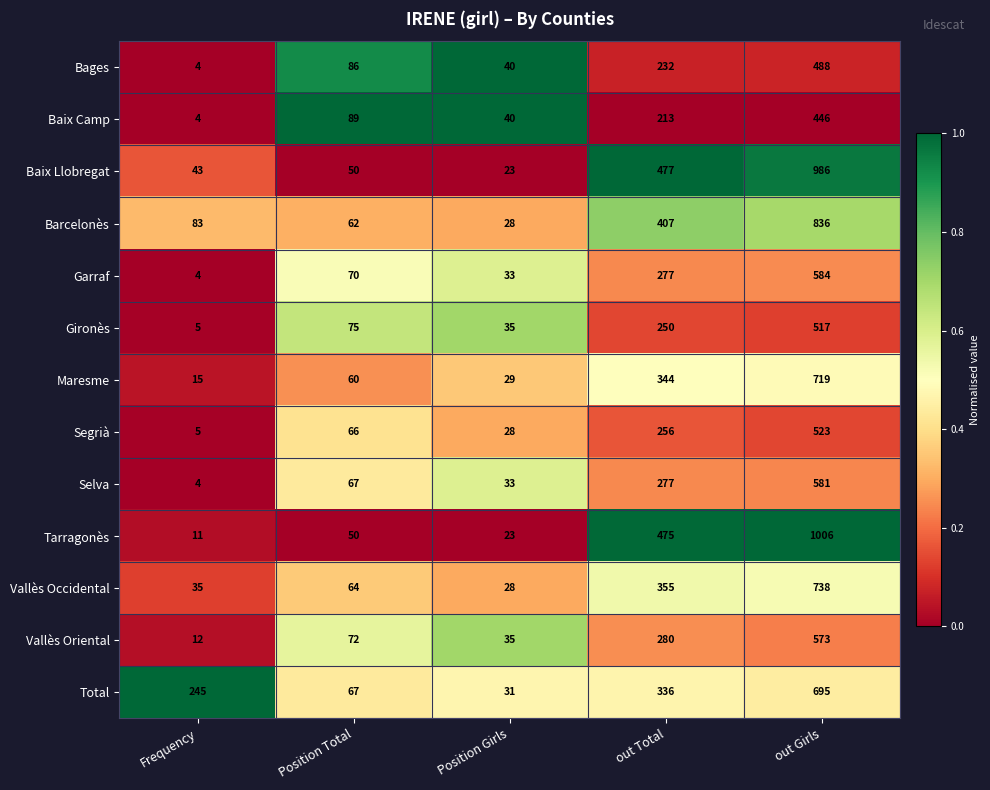

Which series changed the most between Frequency and Position Girls?

Total